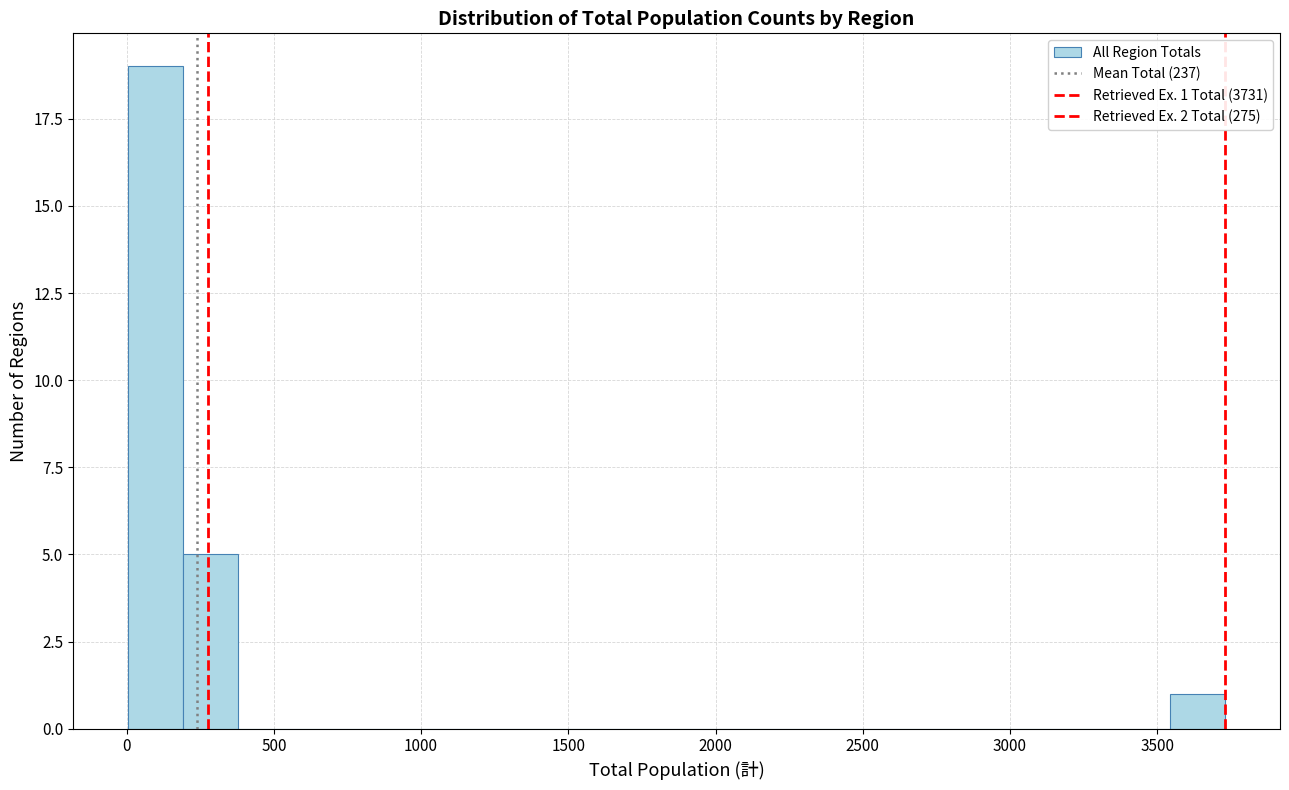

Around what value on the x-axis is the tallest bar? Give the approximate position of its centre, as read against the axis.

100